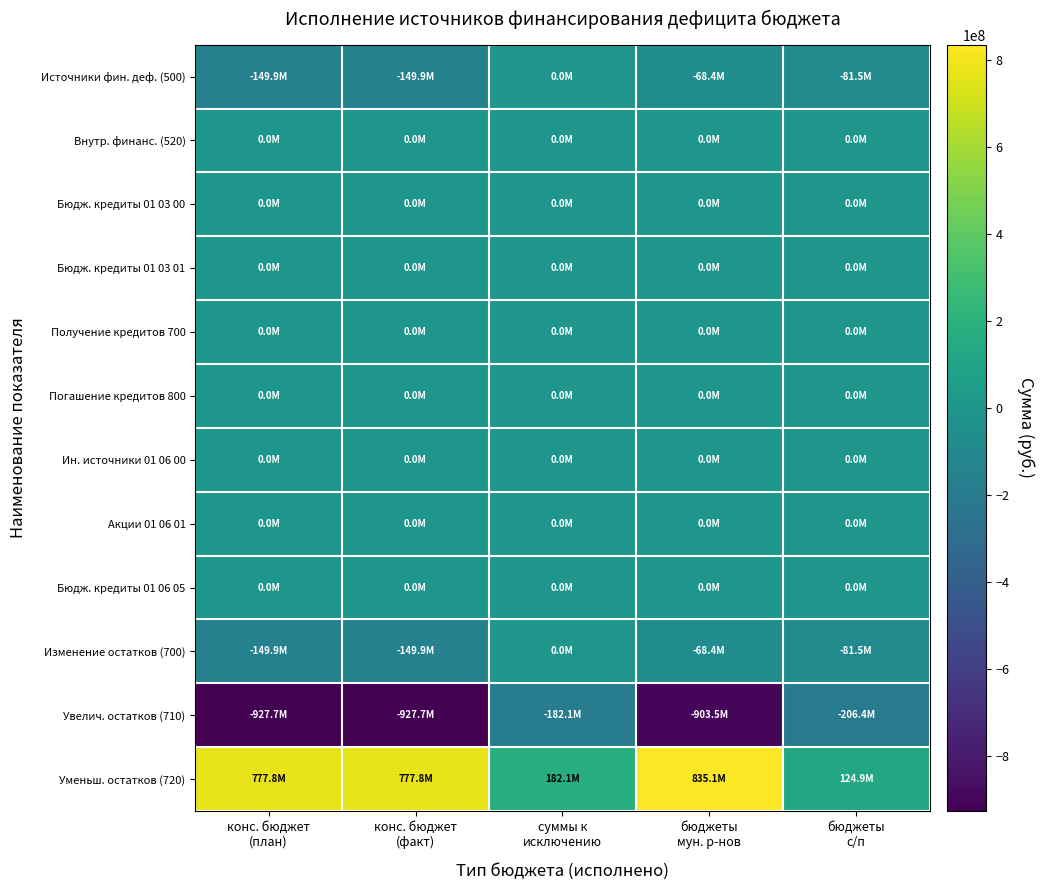

What is the greatest value displayed?

835100069.1